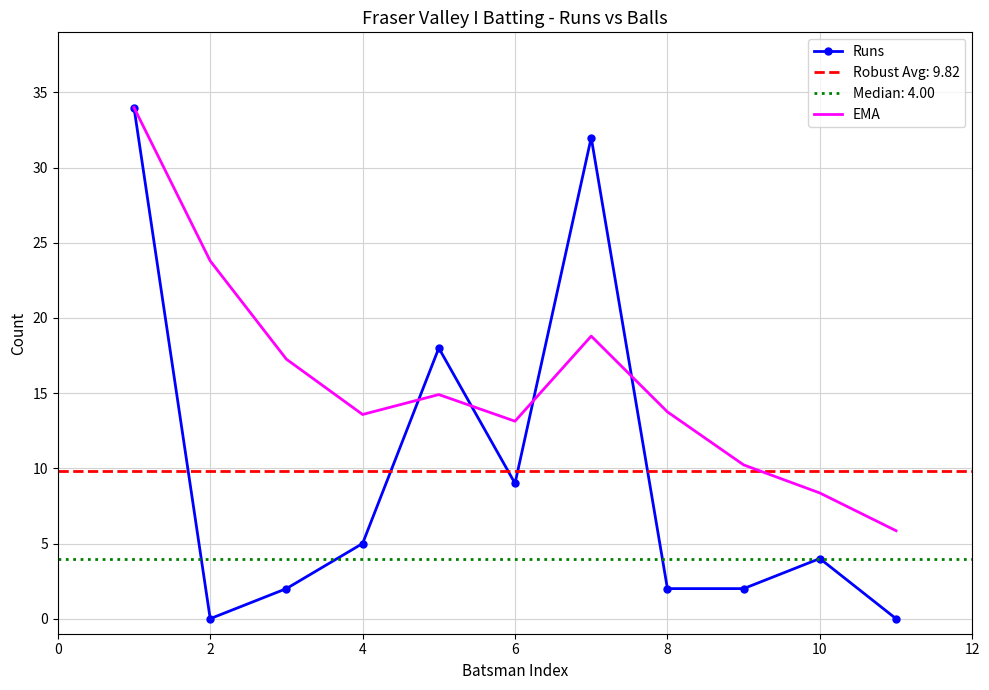

What is the highest value of the EMA series?

34.0